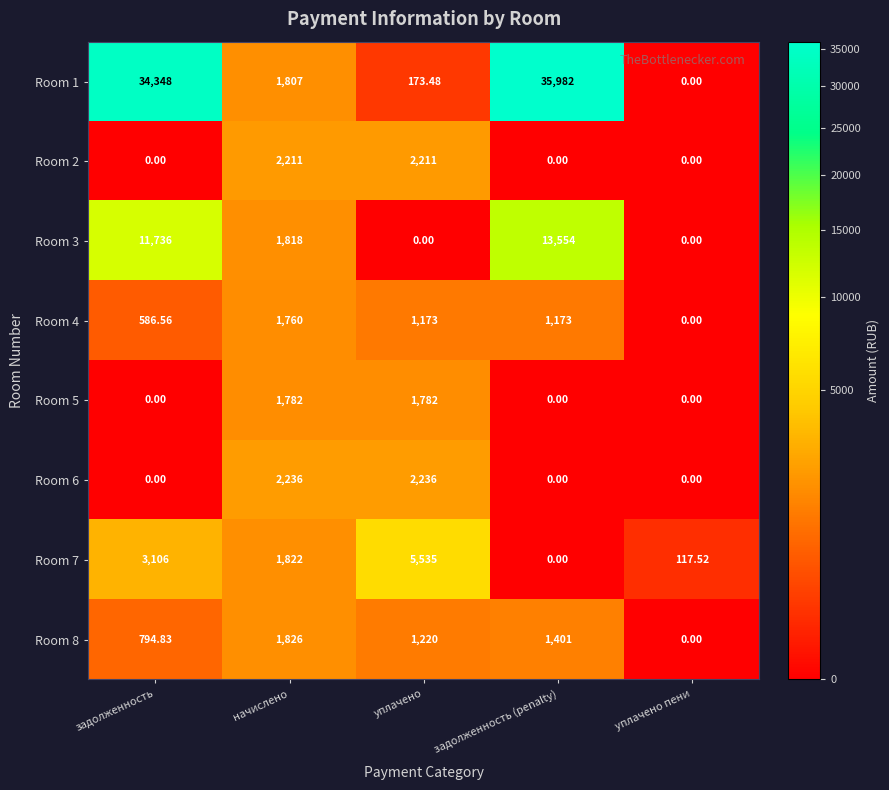

List the labels in order of Room 7 value, largest first.

уплачено, задолженность, начислено, уплачено пени, задолженность (penalty)